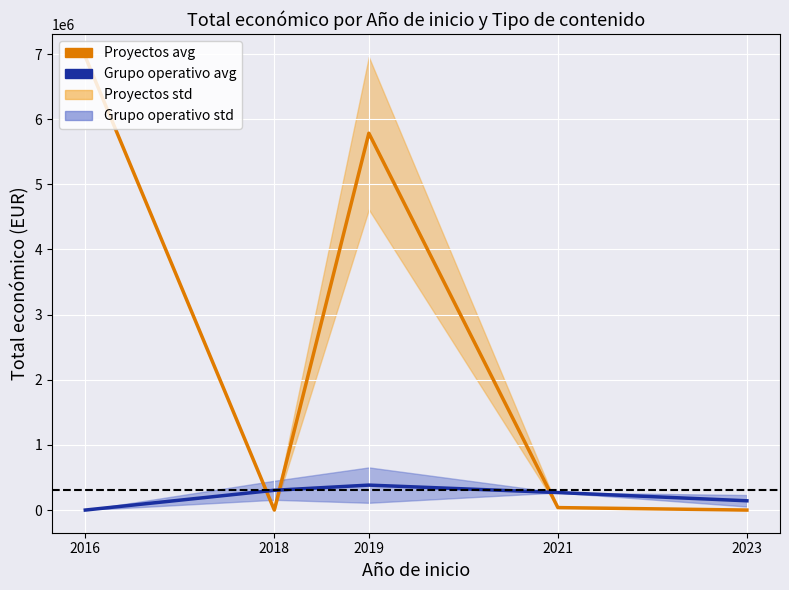

List the labels in order of Proyectos avg value, smallest first.

2018, 2023, 2021, 2019, 2016